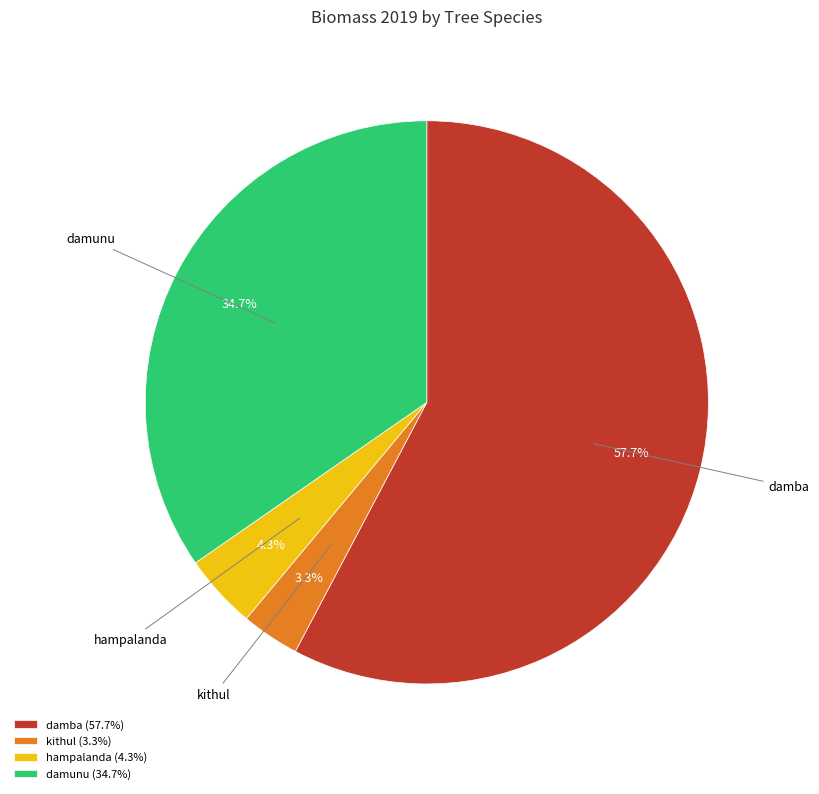

Is the sum of hampalanda and damba greater than half?

Yes